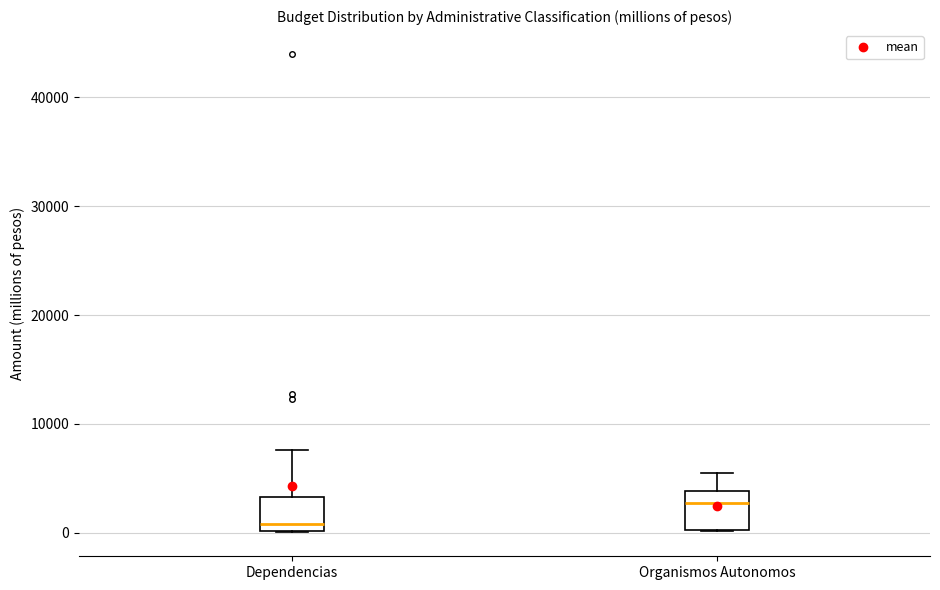

Where does the upper whisker of the box for Dependencias end on the y-axis? The values are not printed on the chart, so give them approximately, as read against the axis.

8000